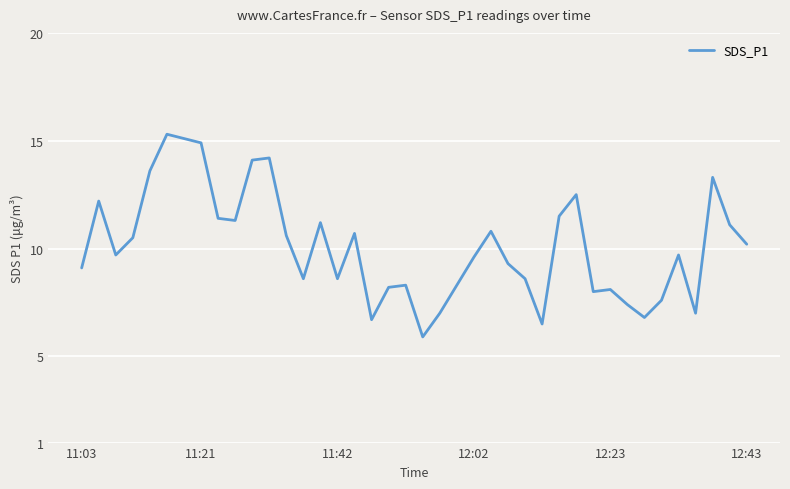

What is the smallest value displayed?

5.9